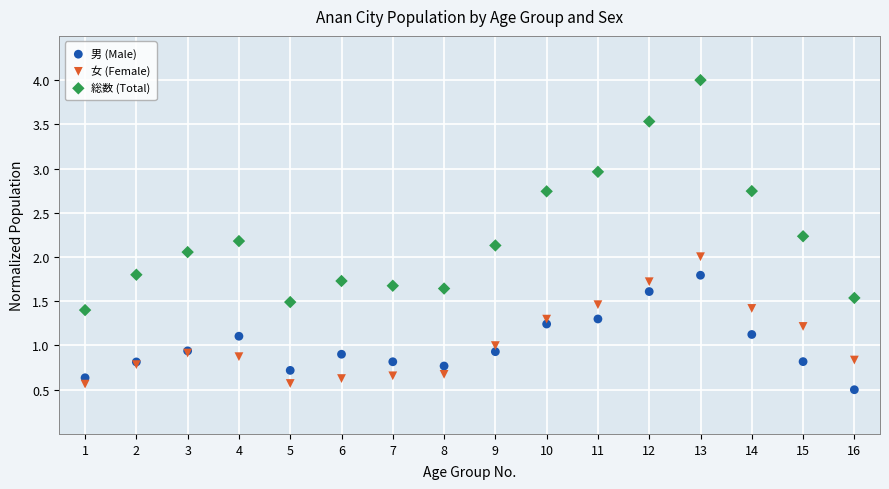

Which series has the largest Y range (max minus min)?

総数 (Total)